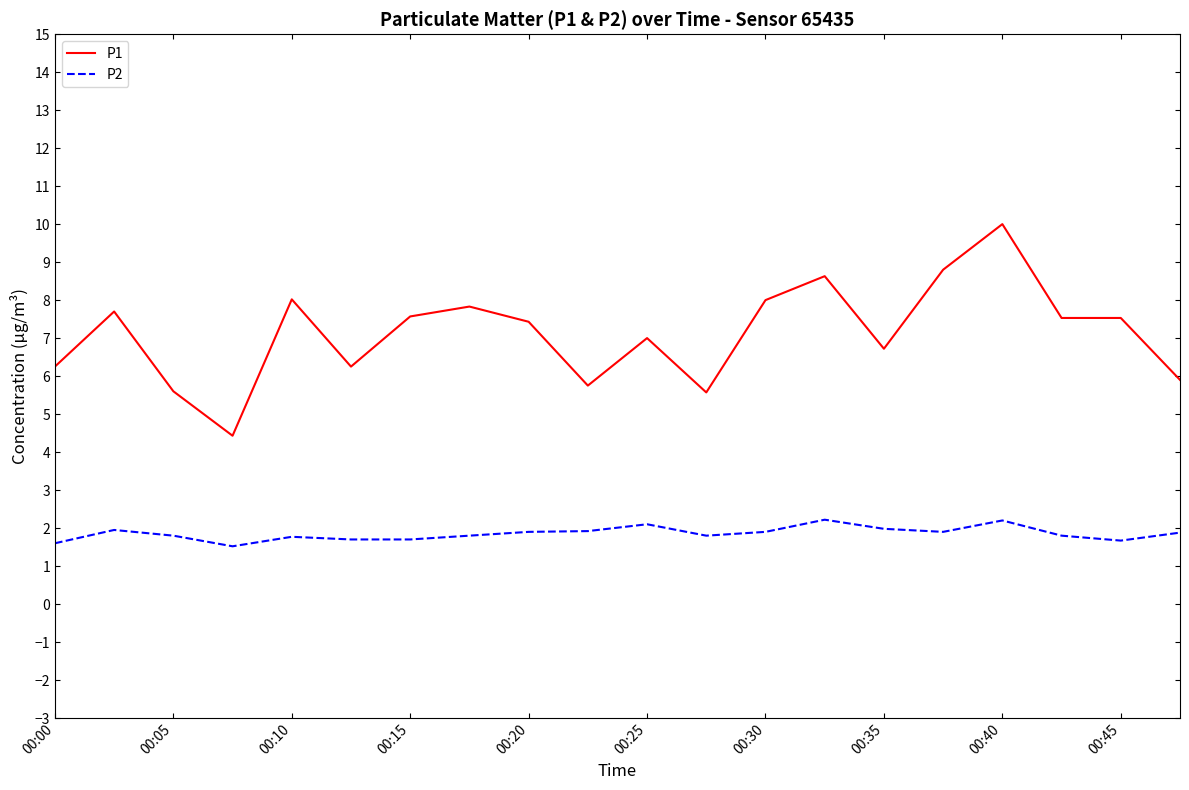

True or false: P1 and P2 intersect in this chart.

False